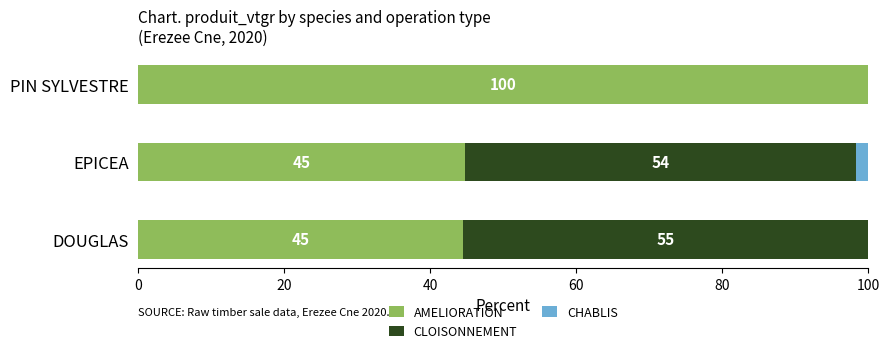

List the series in order of their peak value, highest first.

AMELIORATION, CLOISONNEMENT, CHABLIS